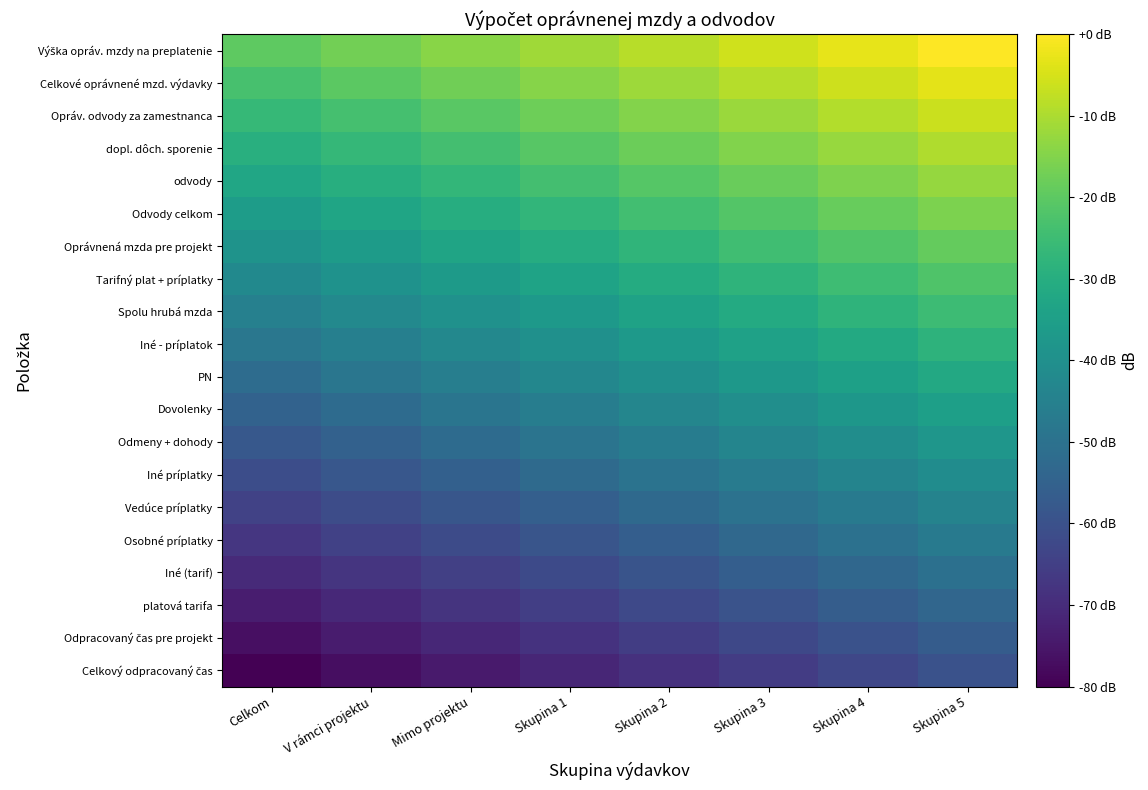

At how many categories does at least one series exceed -72?

8